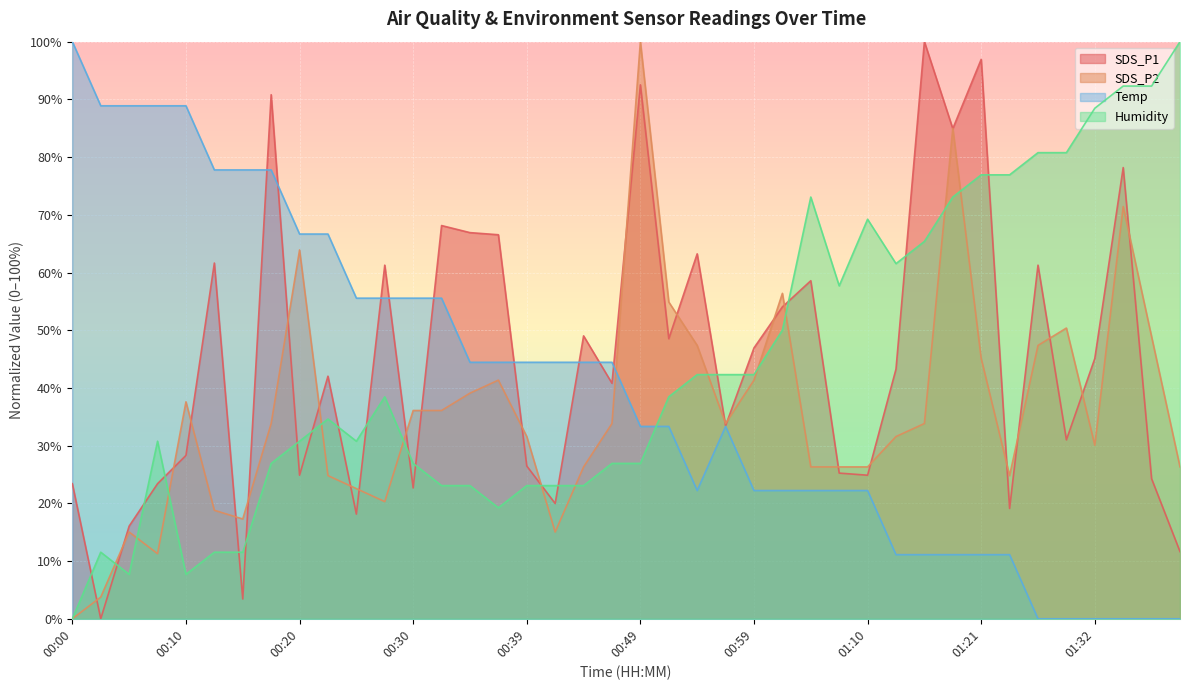

In SDS_P2, how many points are lower than both neighbors (excluding endpoints)?

7